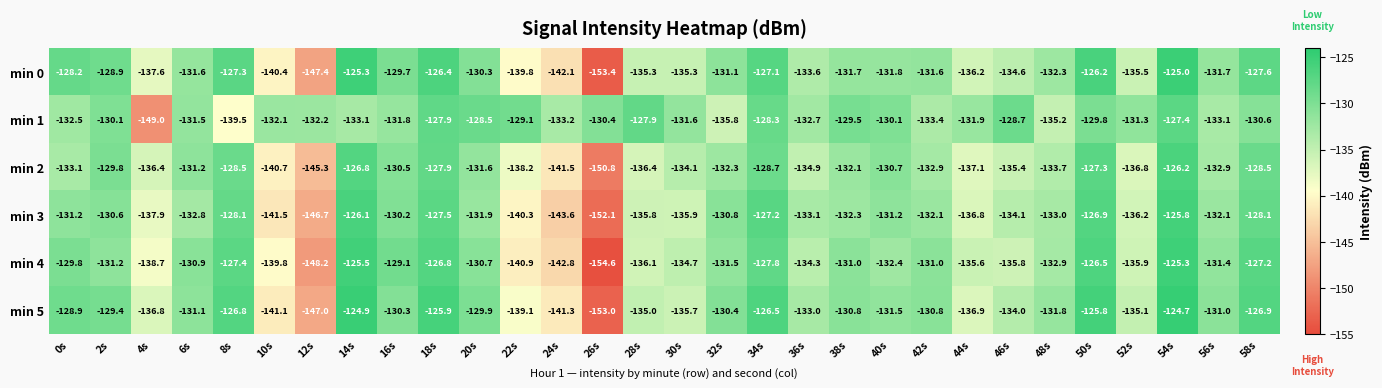

Rank the series at 22s from highest to lowest value.

min 1, min 2, min 5, min 0, min 3, min 4